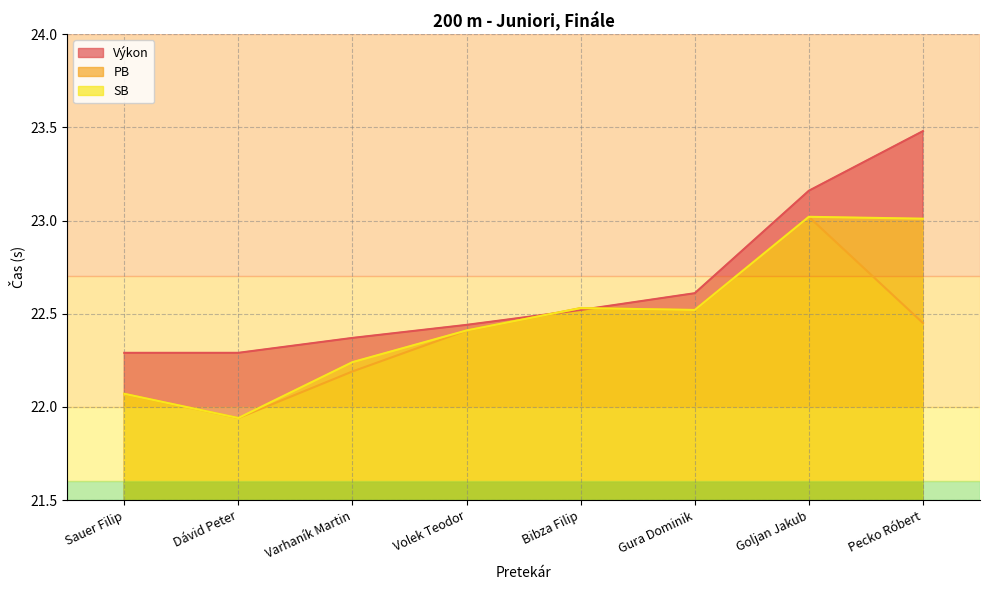

What is the sum of all SB values?

179.7